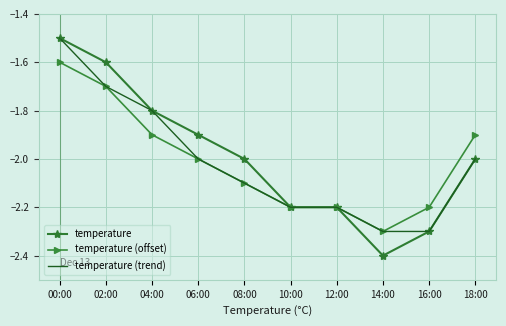

Between 08:00 and 12:00, which series saw the biggest shift?

temperature